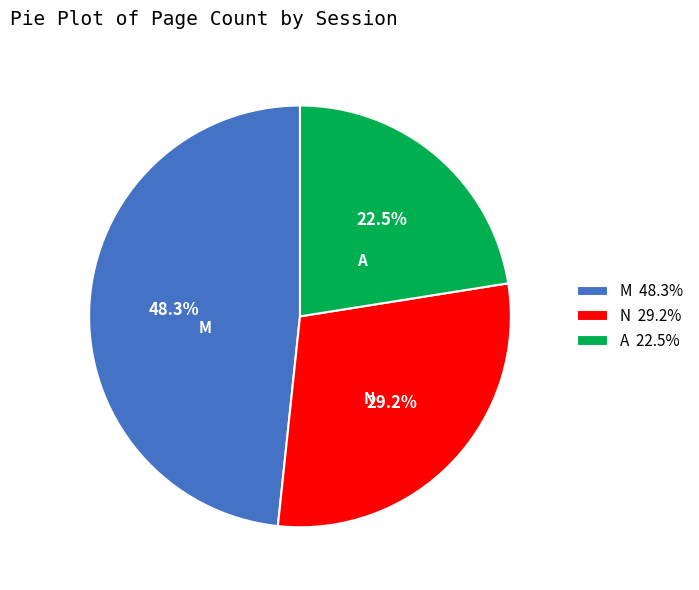

What percentage do A 22.5% and N 29.2% together represent?

51.7%